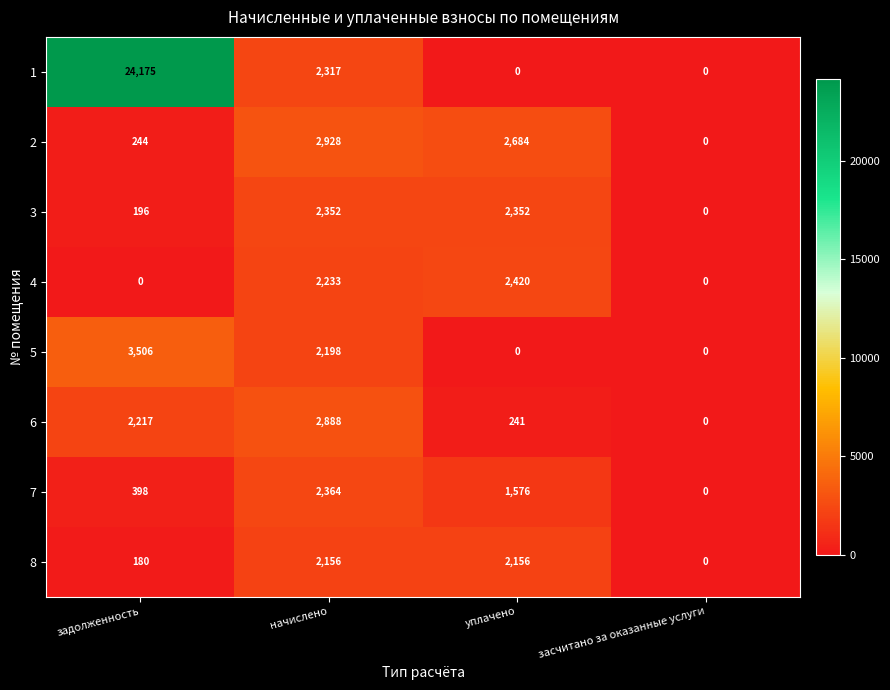

True or false: 8 has a value of 3843 at начислено.

False